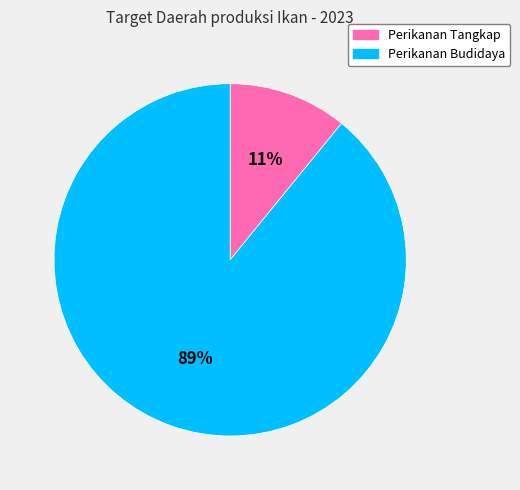

Which has a higher value, Perikanan Budidaya or Perikanan Tangkap?

Perikanan Budidaya